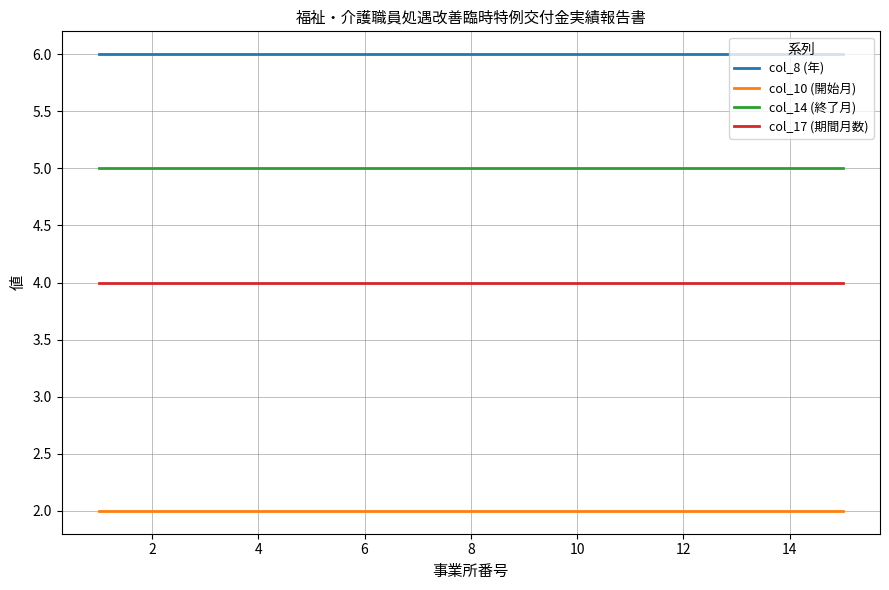

True or false: col_10 (開始月) and col_17 (期間月数) cross at least once.

False